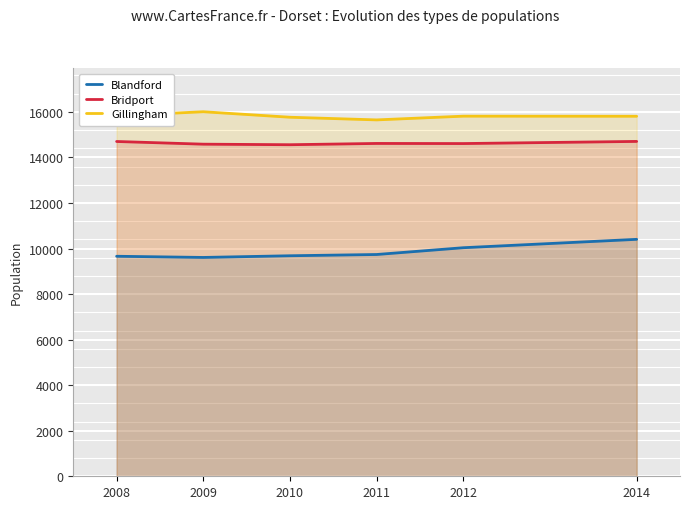

At which label does Bridport reach its peak?

2014